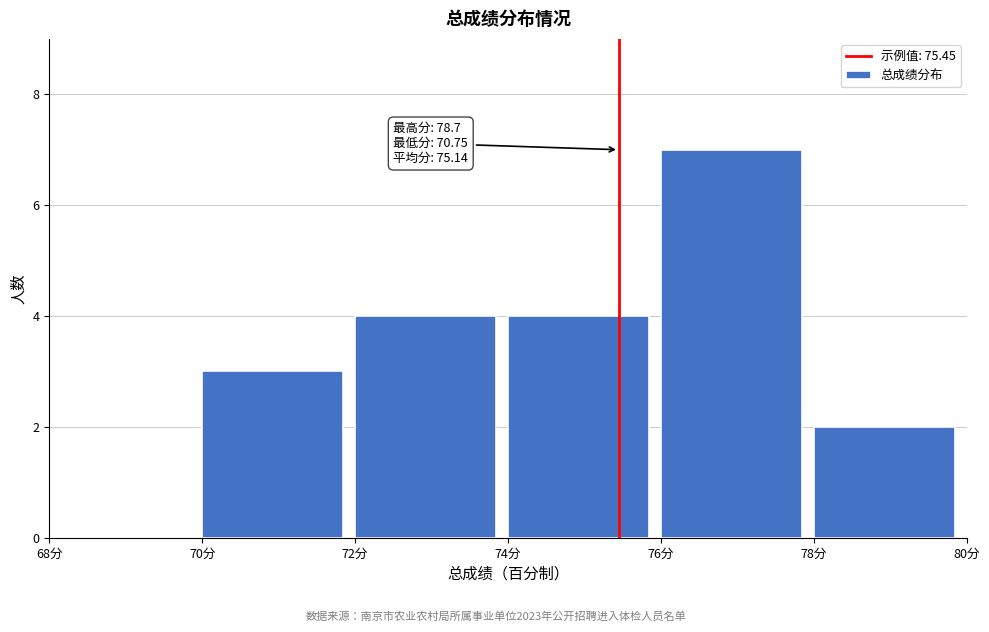

Which range on the x-axis has the tallest bar?

76 to 78